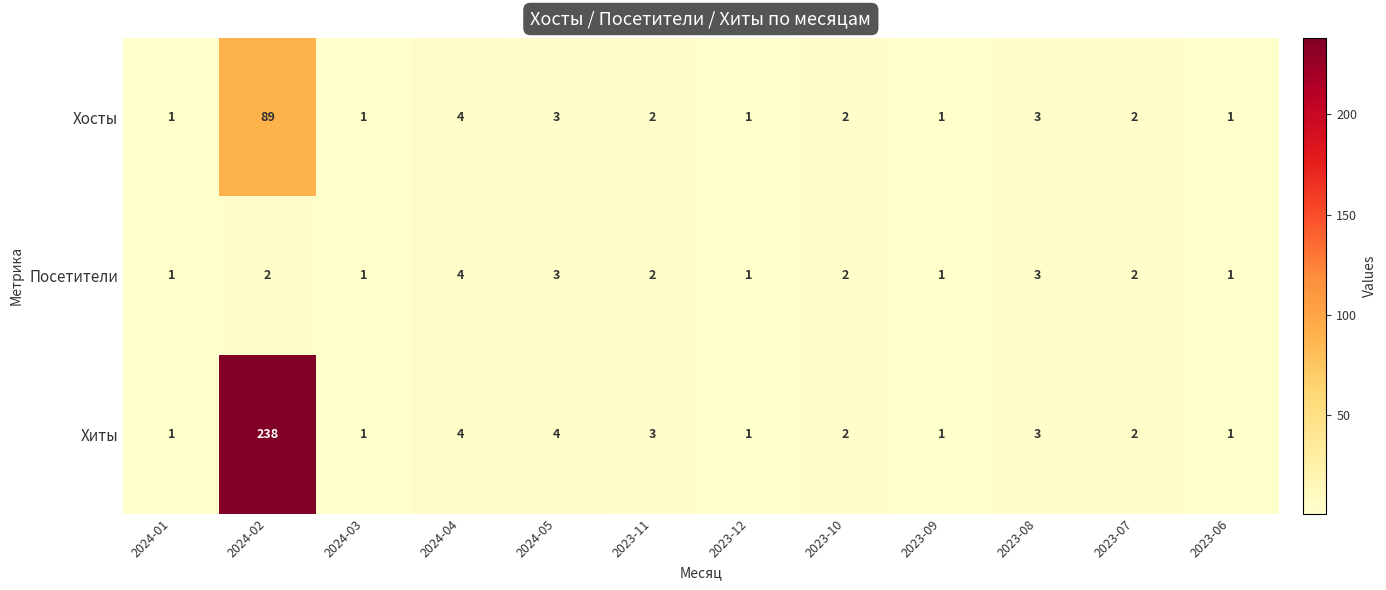

What is the highest value of the Хосты series?

89